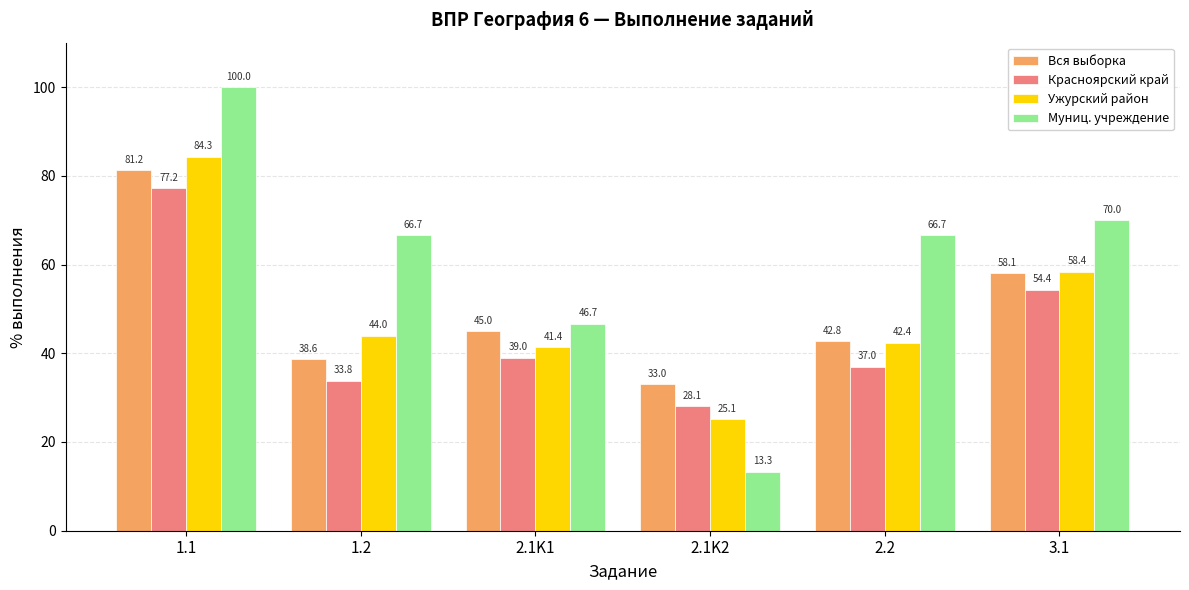

Is it true that Вся выборка equals 54.0 at 2.1K2?

False